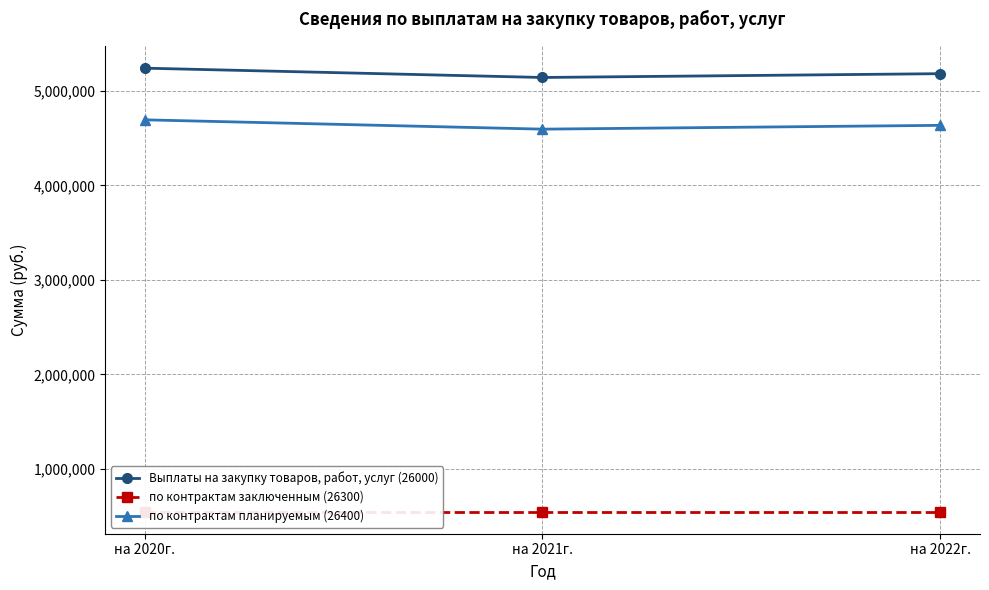

What is the minimum value for по контрактам заключенным (26300)?

547025.6